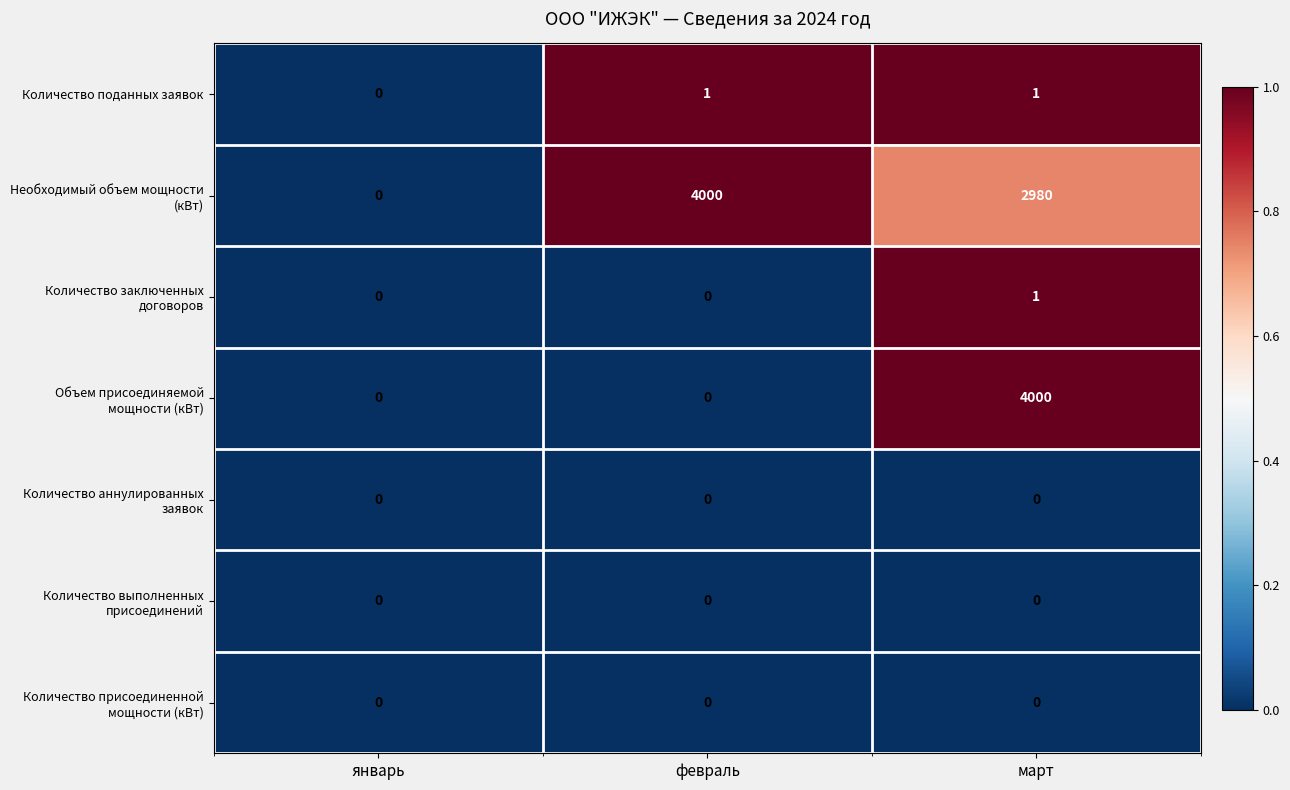

Where is Количество поданных заявок nearest to the value 0?

январь